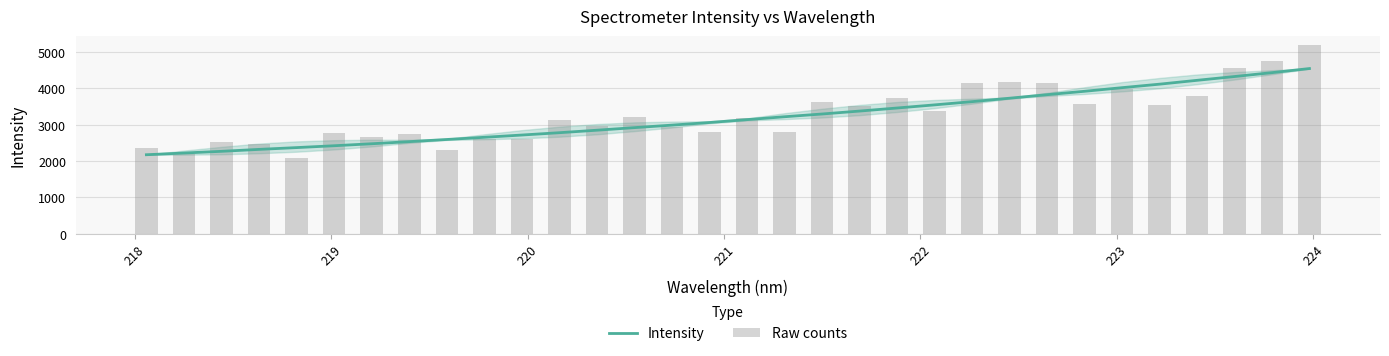

What is the value of the Raw counts bar at the 8th from the left?

2750.7